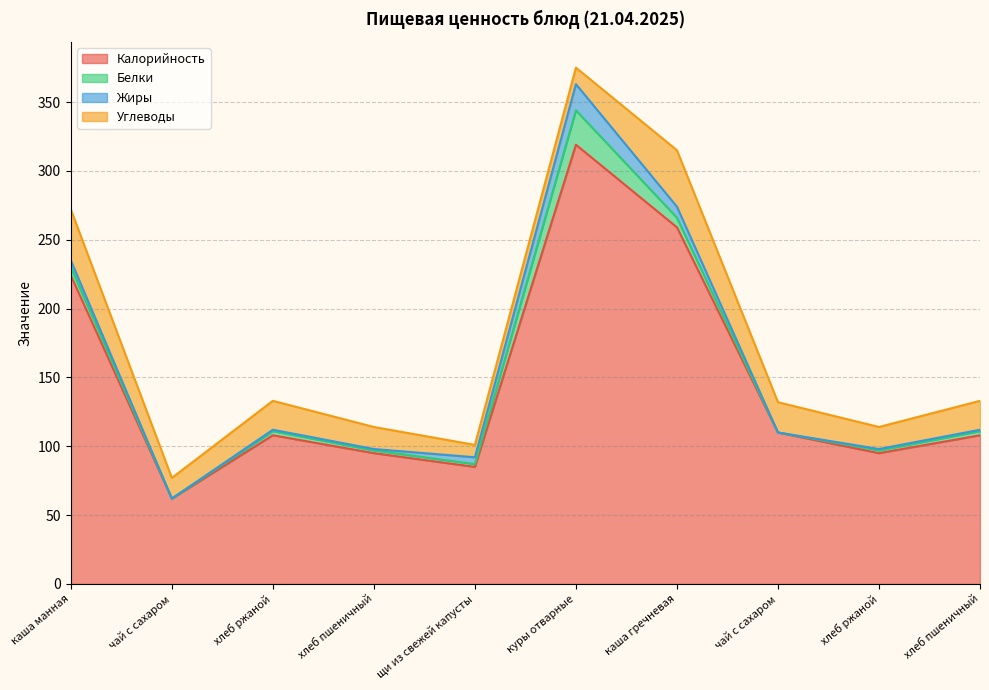

What is the sum of the Калорийность values at чай с сахаром and хлеб пшеничный?

157